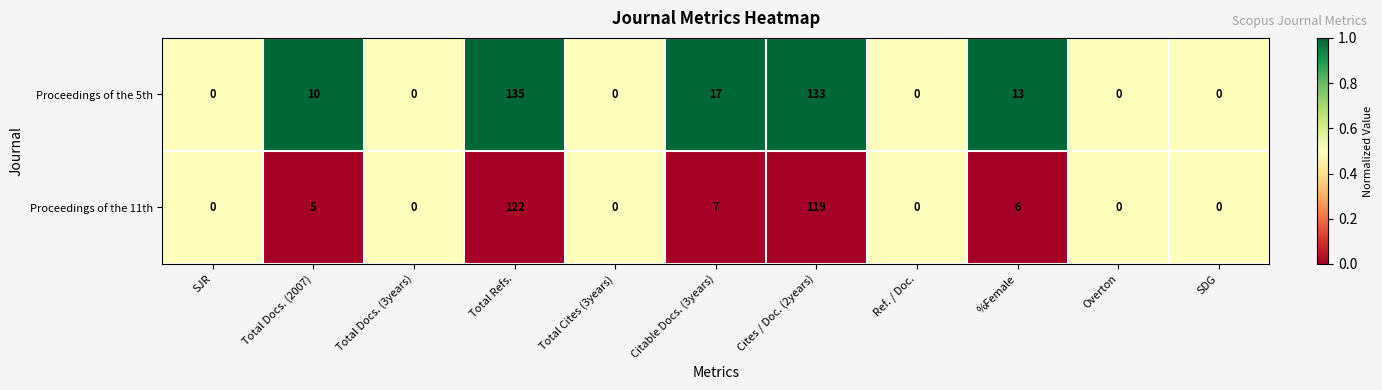

The Proceedings of the 5th series shows 10 at Total Docs. (2007). True or false?

True